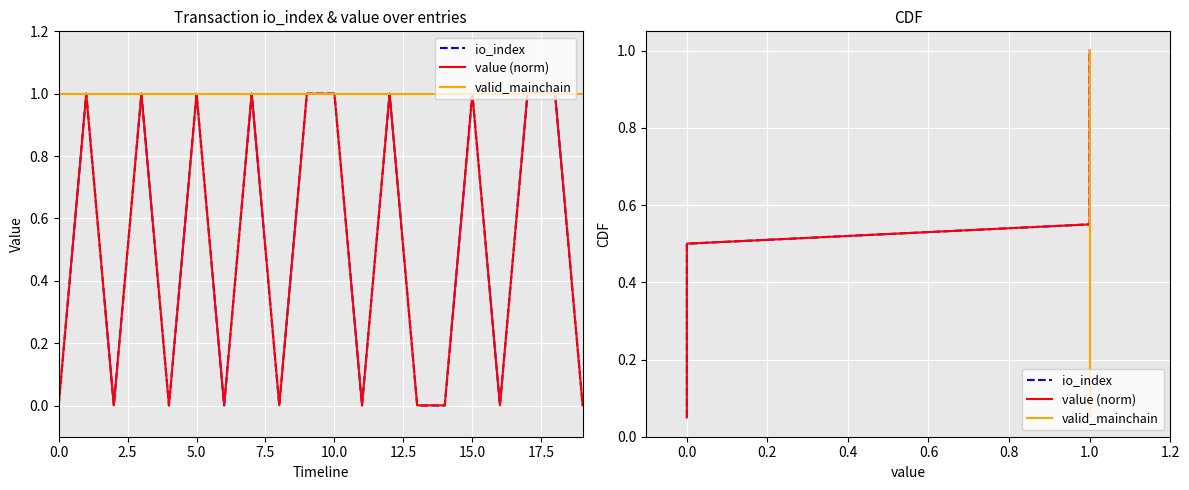

True or false: value (norm) has more than 1 points higher than both neighbors.

False